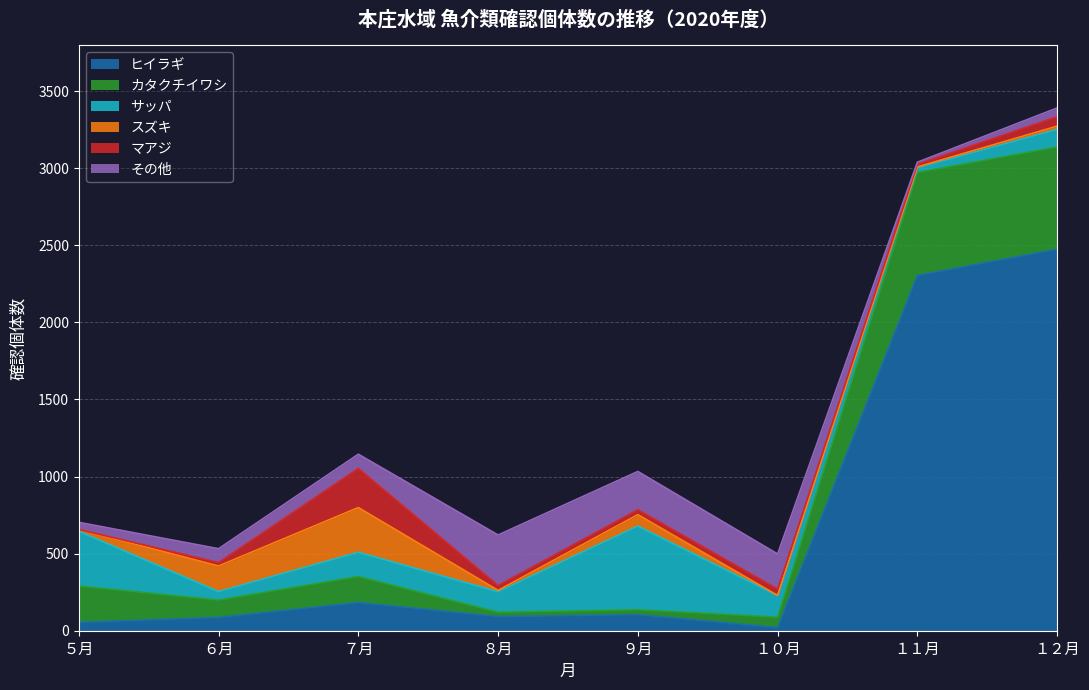

What is the spread (max minus min) of values at １２月?

2454